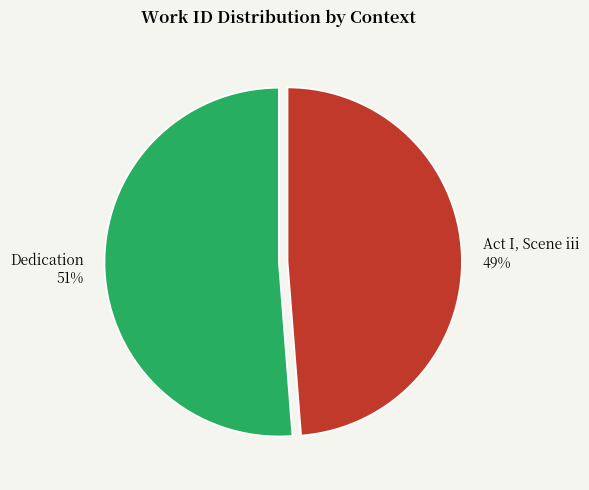

To the nearest percent, what is the average slice percentage?

50%